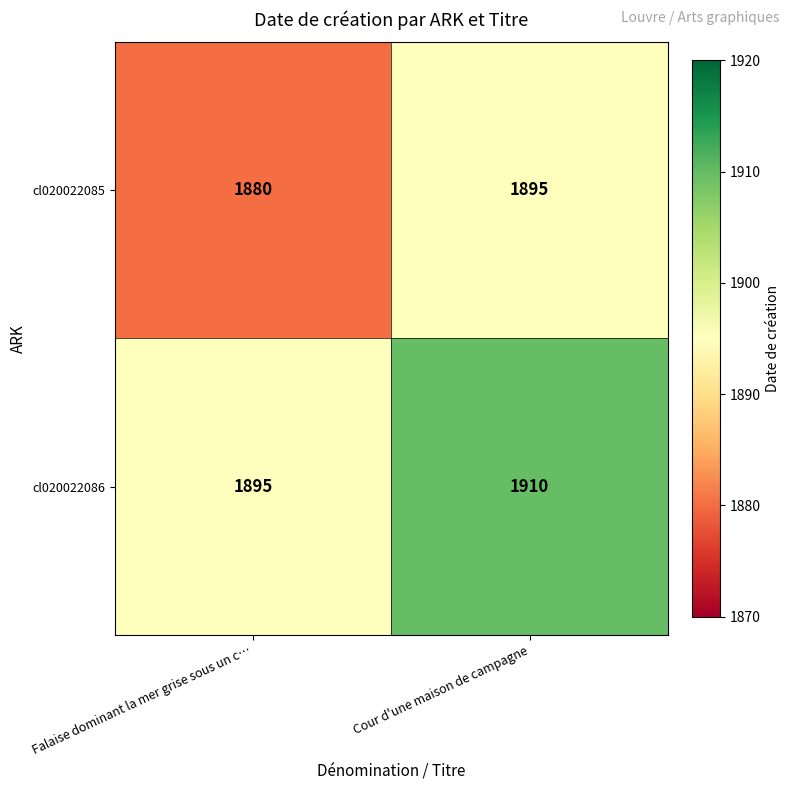

At which label is cl020022085 closest to 1887?

Falaise dominant la mer grise sous un c…